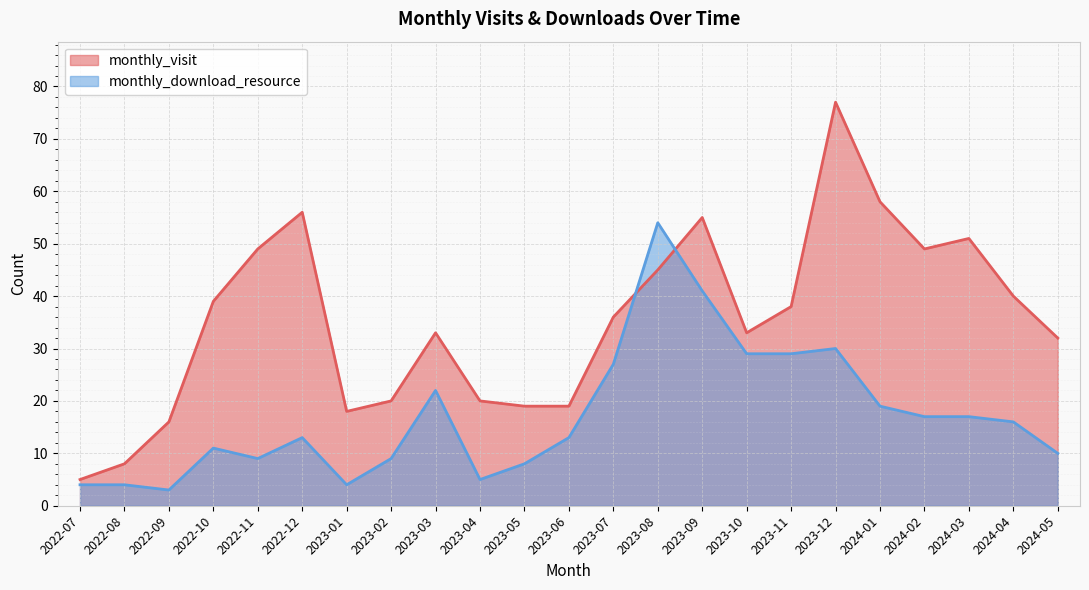

How many data points in monthly_download_resource are above 13?

11